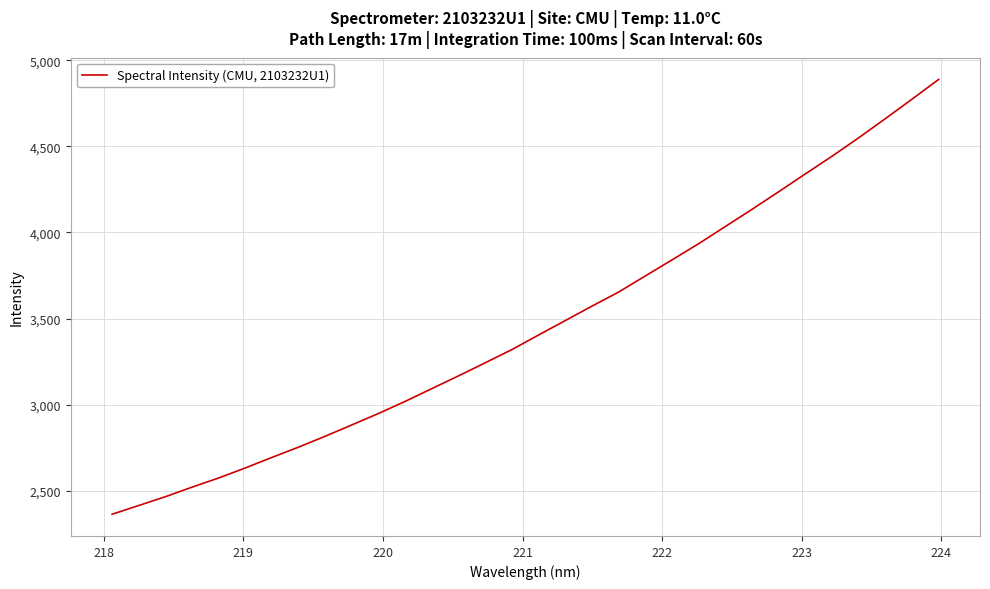

What is the smallest value displayed?

2362.6